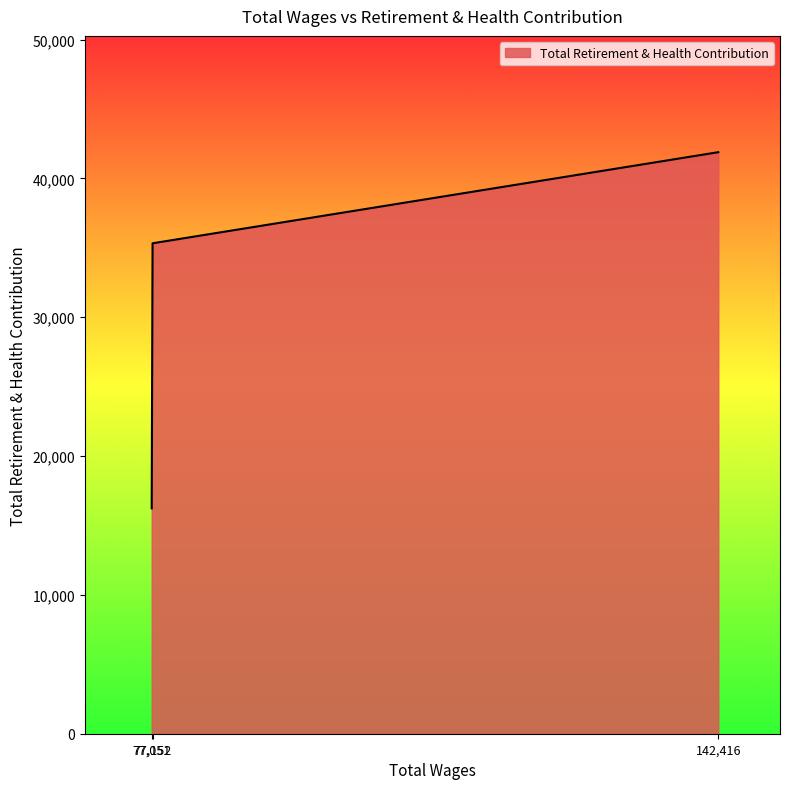

What is the greatest value displayed?

41890